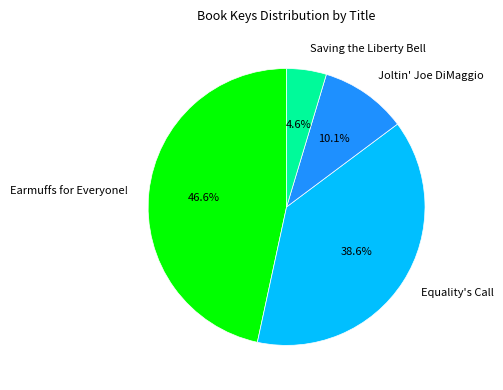

Which has a higher value, Saving the Liberty Bell or Equality's Call?

Equality's Call